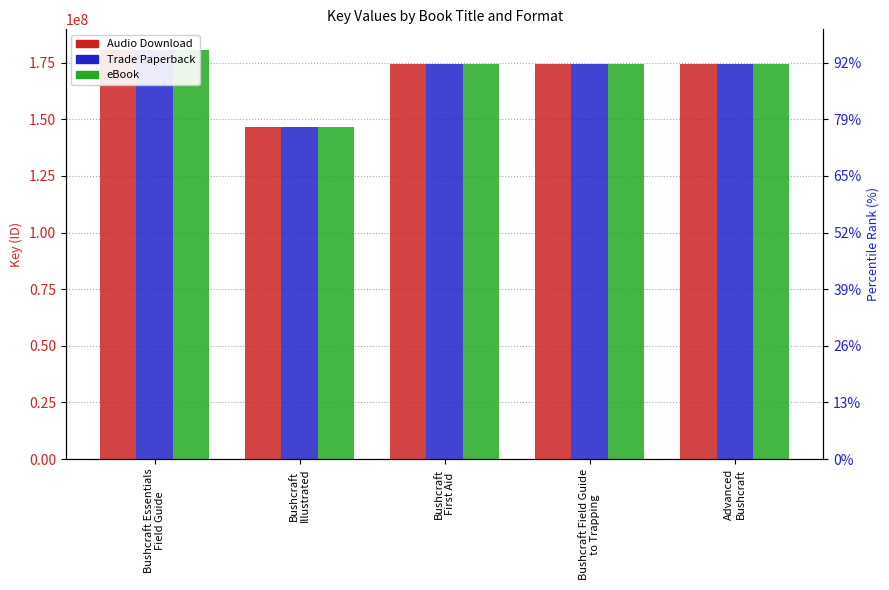

Which series changed the most between Bushcraft Essentials
Field Guide and Bushcraft
Illustrated?

Audio Download